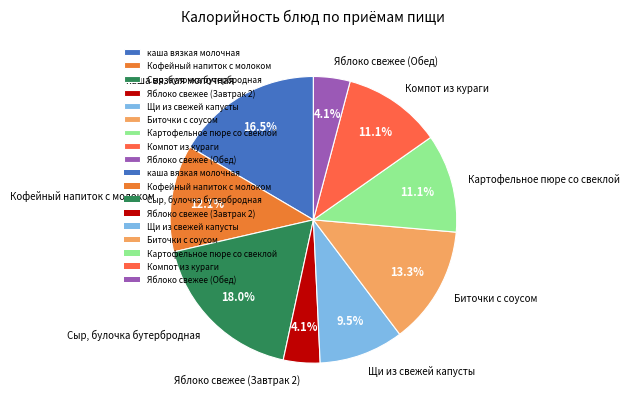

Is it true that каша вязкая молочная is 26% of the pie?

False